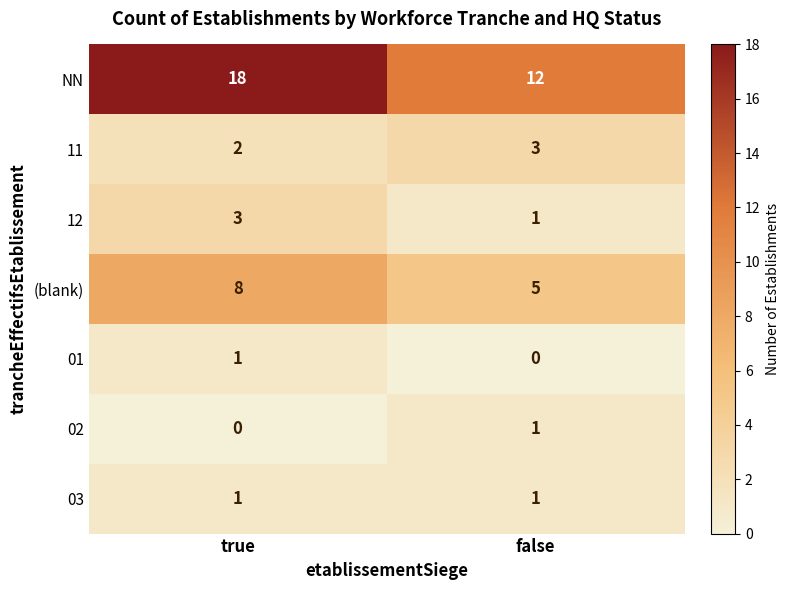

Reading right to left, transcribe all the data shown in this chart.

NN: false=12	true=18
11: false=3	true=2
12: false=1	true=3
(blank): false=5	true=8
01: false=0	true=1
02: false=1	true=0
03: false=1	true=1